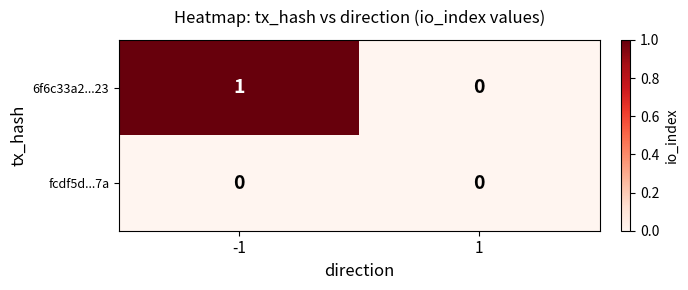

Reading left to right, what are all the values shown in this chart?

6f6c33a2...23: -1=1	1=0
fcdf5d...7a: -1=0	1=0